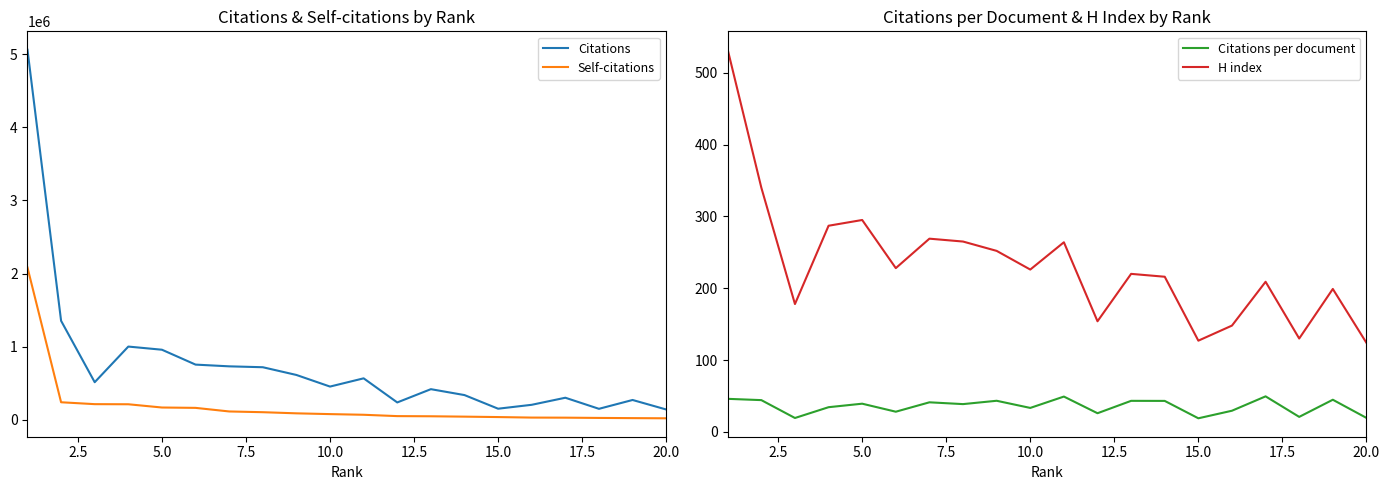

Rank the series by their maximum value, from highest to lowest.

Citations, Self-citations, H index, Citations per document